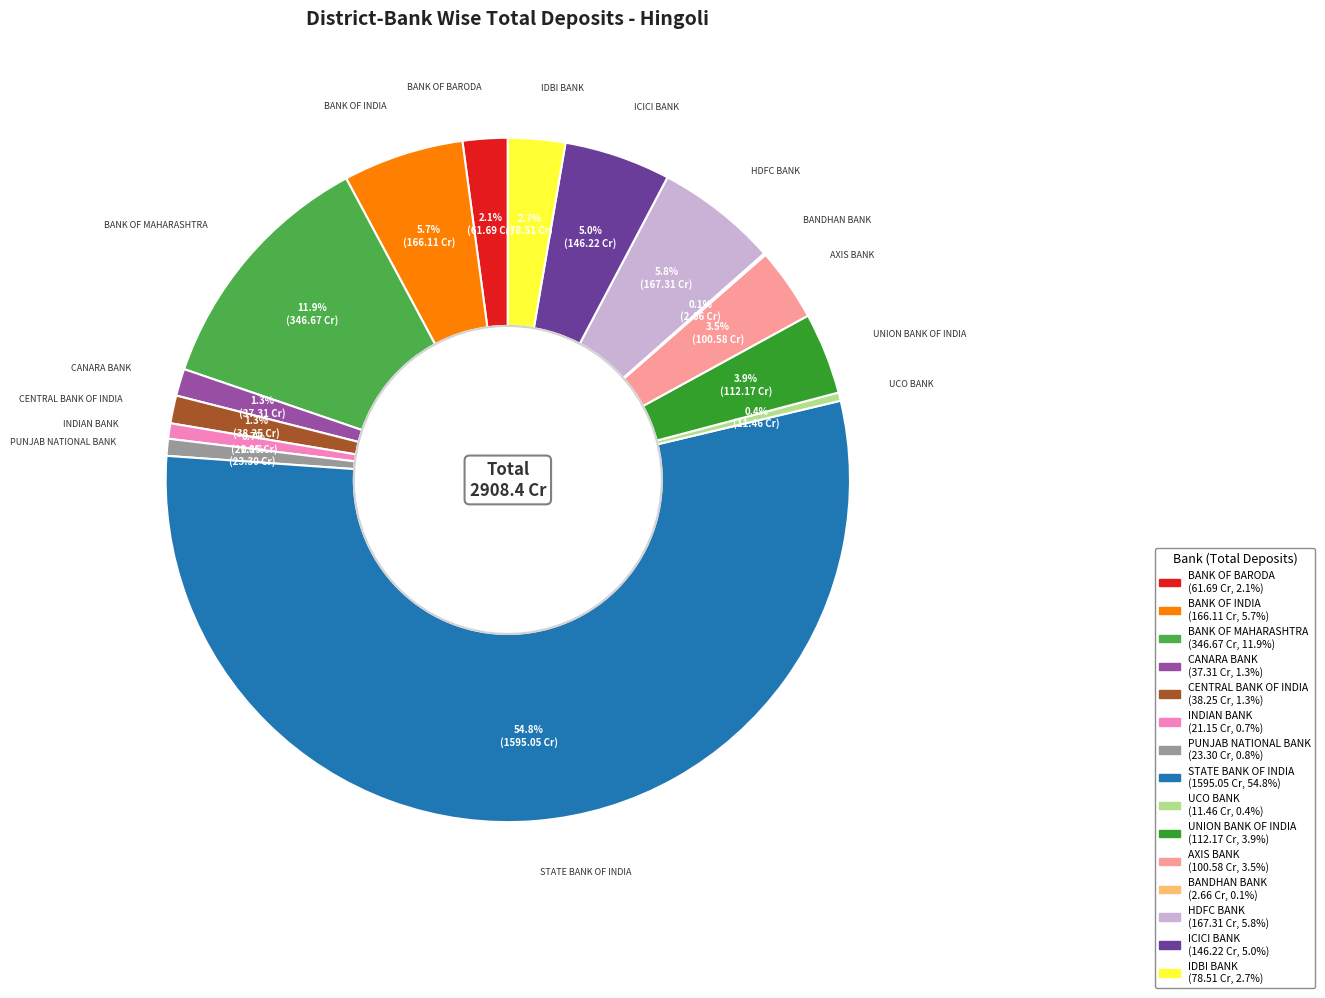

What percentage is NOT represented by PUNJAB NATIONAL BANK?

99.2%